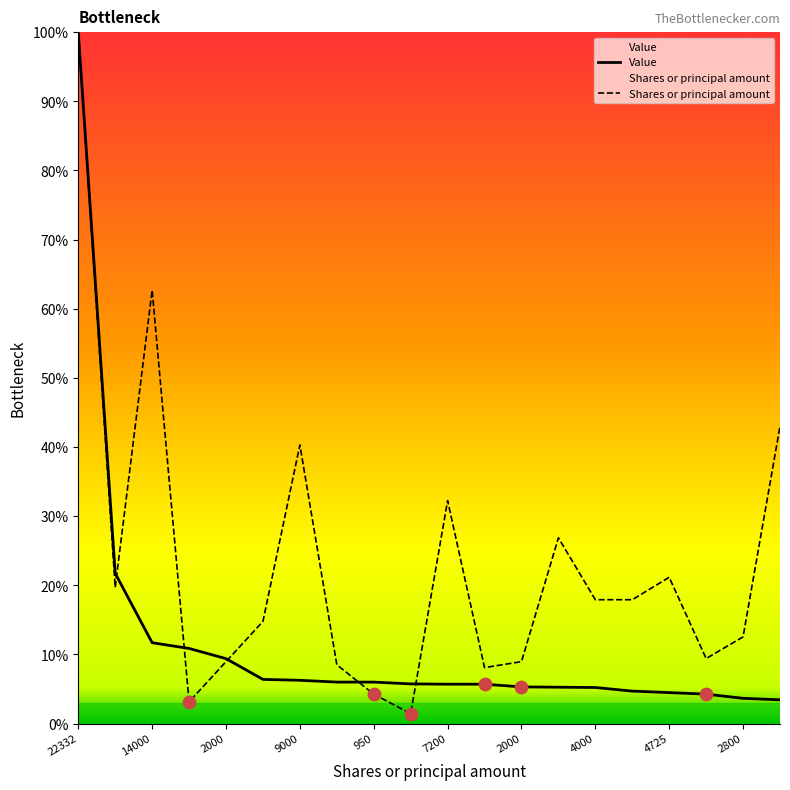

At which category is the sum across all series the highest?

22332